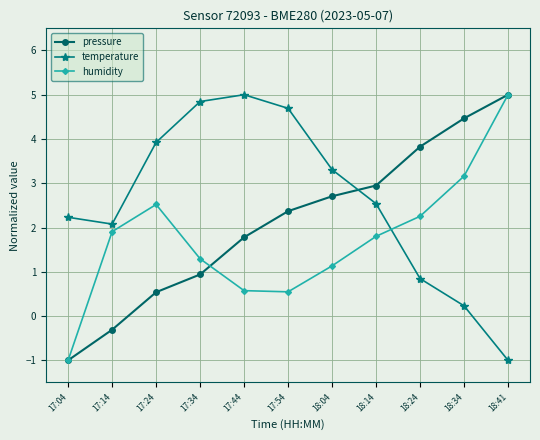

What position from the right is 17:54?

6